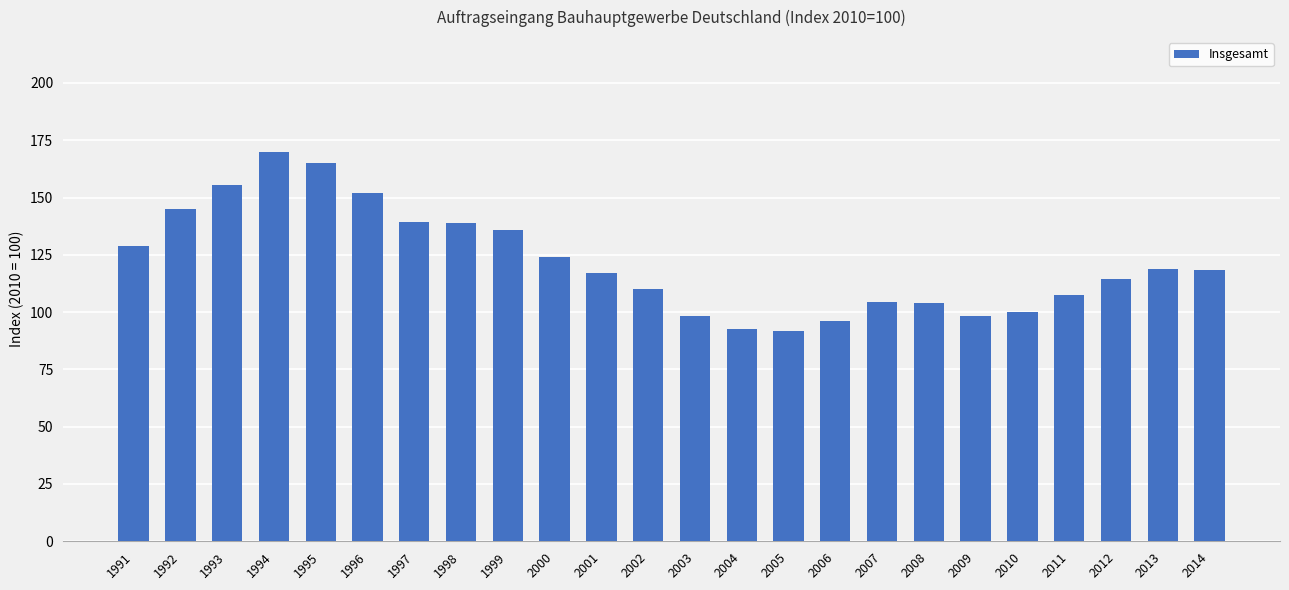

What is the sum of all values?

2925.9